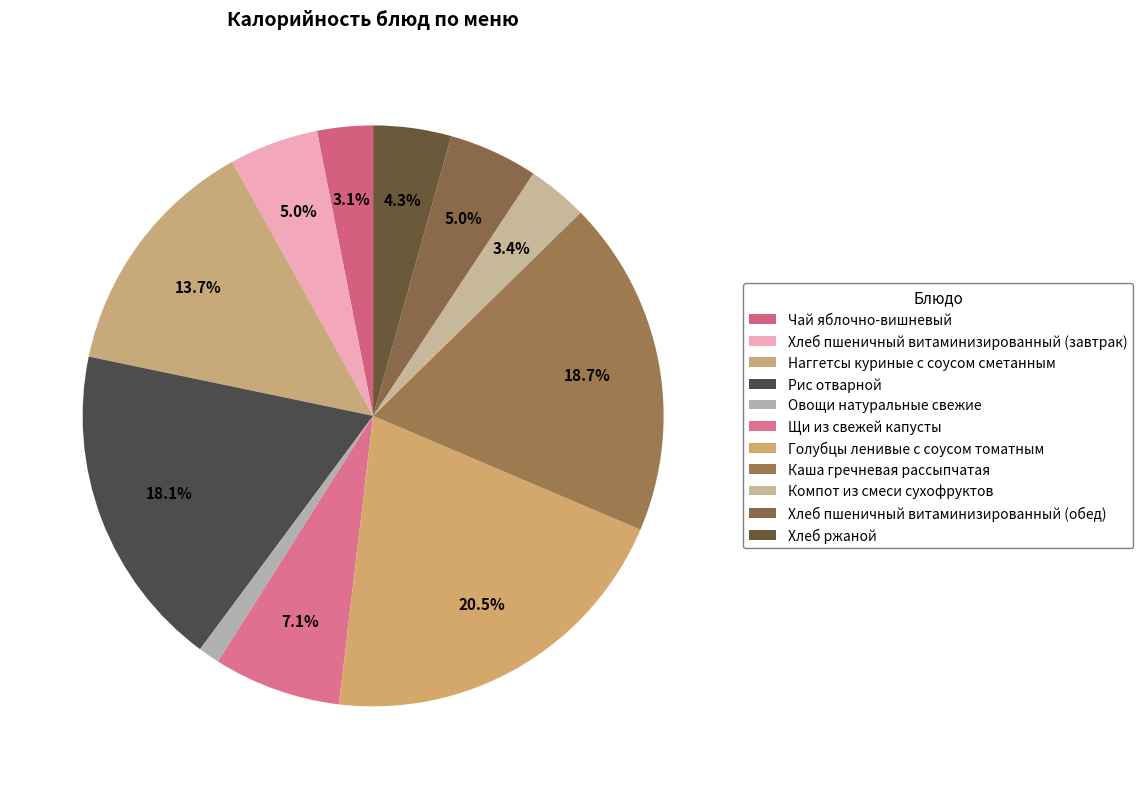

Is it true that Хлеб ржаной is 4% of the pie?

True